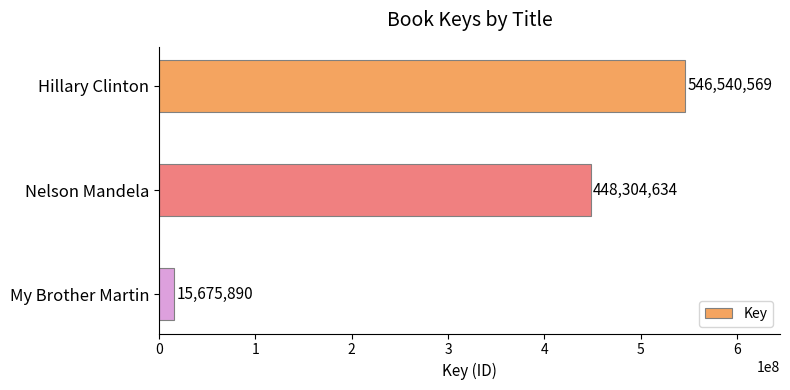

What is the sum of all values?

1010521093